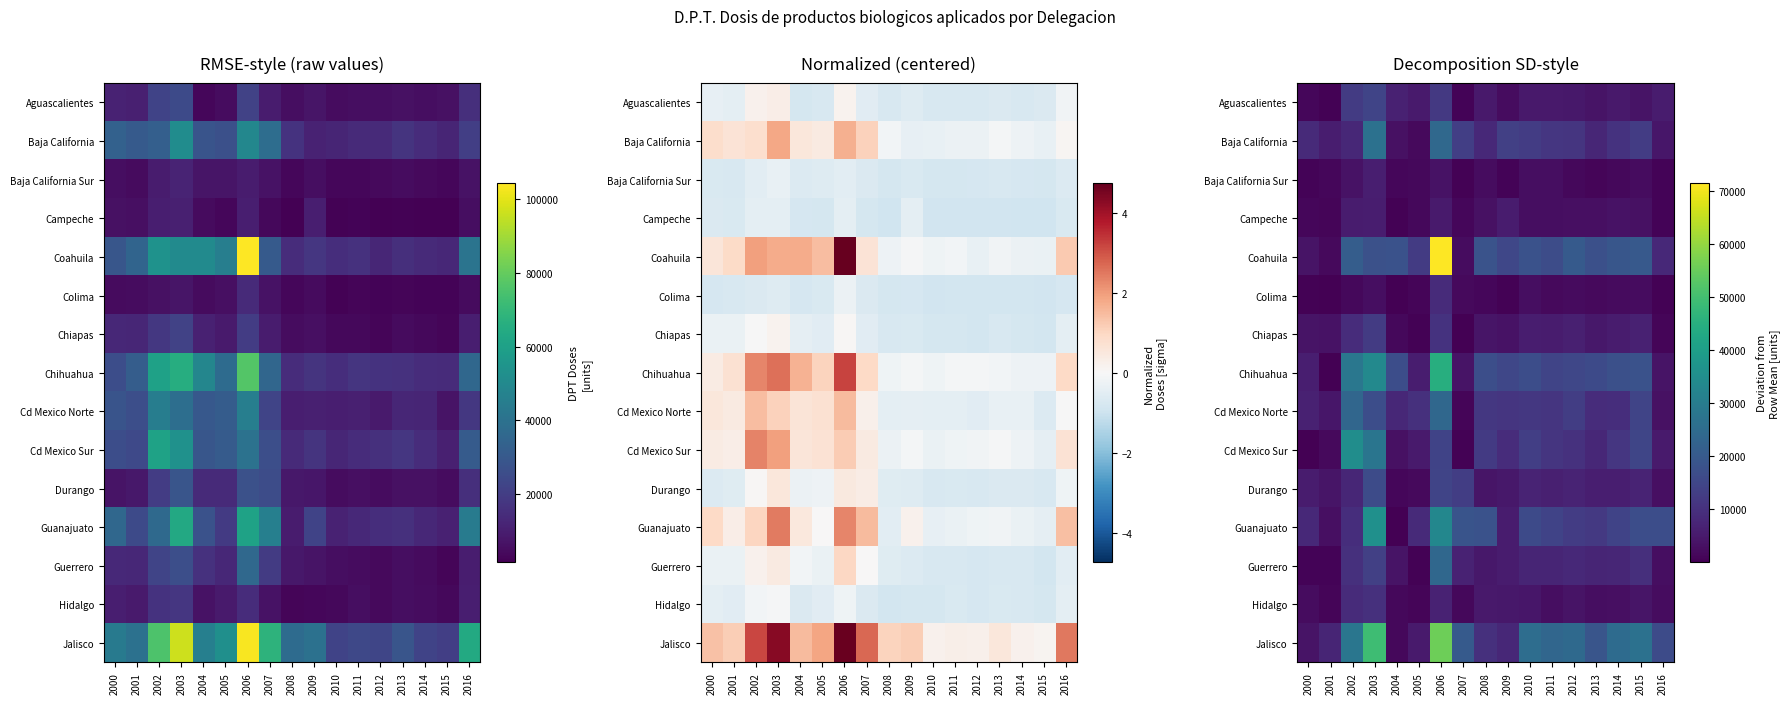

How many values in the Jalisco series are below 20334?

8